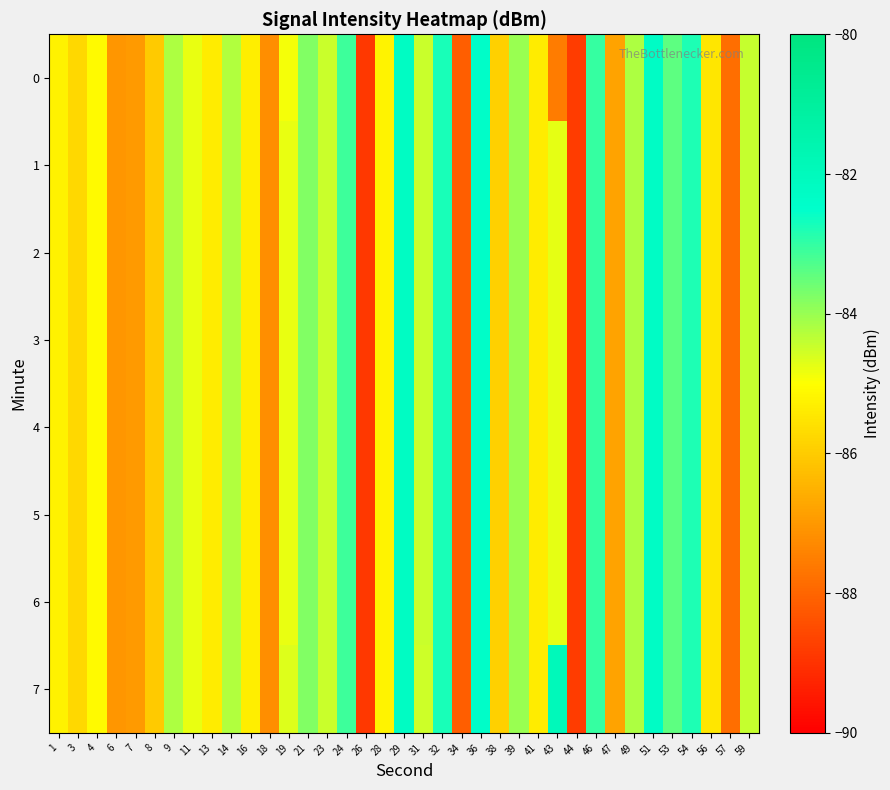

Reading left to right, extract all data points from this chart.

0: 1=-85.3	3=-85.8	4=-85.1	6=-87.1	7=-87.0	8=-86.0	9=-84.2	11=-84.8	13=-85.4	14=-84.2	16=-85.3	18=-87.2	19=-84.9	21=-83.8	23=-84.5	24=-83.1	26=-88.9	28=-85.2	29=-82.2	31=-84.5	32=-82.8	34=-88.1	36=-82.4	38=-85.9	39=-84.0	41=-85.4	43=-87.6	44=-88.8	46=-83.0	47=-86.8	49=-84.2	51=-82.3	53=-83.4	54=-82.8	56=-85.5	57=-87.8	59=-84.4
1: 1=-85.3	3=-85.8	4=-85.1	6=-87.1	7=-87.0	8=-86.0	9=-84.2	11=-84.8	13=-85.4	14=-84.2	16=-85.3	18=-87.2	19=-84.8	21=-83.8	23=-84.5	24=-83.1	26=-88.9	28=-85.2	29=-82.2	31=-84.5	32=-82.8	34=-88.1	36=-82.4	38=-85.9	39=-84.0	41=-85.4	43=-84.7	44=-88.8	46=-83.0	47=-86.8	49=-84.2	51=-82.3	53=-83.4	54=-82.8	56=-85.5	57=-87.8	59=-84.4
2: 1=-85.3	3=-85.8	4=-85.1	6=-87.1	7=-87.0	8=-86.0	9=-84.2	11=-84.8	13=-85.4	14=-84.2	16=-85.3	18=-87.2	19=-84.8	21=-83.8	23=-84.5	24=-83.1	26=-88.9	28=-85.2	29=-82.2	31=-84.5	32=-82.8	34=-88.1	36=-82.4	38=-85.9	39=-84.0	41=-85.4	43=-84.7	44=-88.8	46=-83.0	47=-86.8	49=-84.2	51=-82.3	53=-83.4	54=-82.8	56=-85.5	57=-87.8	59=-84.4
3: 1=-85.3	3=-85.8	4=-85.1	6=-87.1	7=-87.0	8=-86.0	9=-84.2	11=-84.8	13=-85.4	14=-84.2	16=-85.3	18=-87.2	19=-84.8	21=-83.8	23=-84.5	24=-83.1	26=-88.9	28=-85.2	29=-82.2	31=-84.5	32=-82.8	34=-88.1	36=-82.4	38=-85.9	39=-84.0	41=-85.4	43=-84.7	44=-88.8	46=-83.0	47=-86.8	49=-84.2	51=-82.3	53=-83.4	54=-82.8	56=-85.5	57=-87.8	59=-84.4
4: 1=-85.3	3=-85.8	4=-85.1	6=-87.1	7=-87.0	8=-86.0	9=-84.2	11=-84.8	13=-85.4	14=-84.2	16=-85.3	18=-87.2	19=-84.8	21=-83.8	23=-84.5	24=-83.1	26=-88.9	28=-85.2	29=-82.2	31=-84.5	32=-82.8	34=-88.1	36=-82.4	38=-85.9	39=-84.0	41=-85.4	43=-84.7	44=-88.8	46=-83.0	47=-86.8	49=-84.2	51=-82.3	53=-83.4	54=-82.8	56=-85.5	57=-87.8	59=-84.4
5: 1=-85.3	3=-85.8	4=-85.1	6=-87.1	7=-87.0	8=-86.0	9=-84.2	11=-84.8	13=-85.4	14=-84.2	16=-85.3	18=-87.2	19=-84.8	21=-83.8	23=-84.5	24=-83.1	26=-88.9	28=-85.2	29=-82.2	31=-84.5	32=-82.8	34=-88.1	36=-82.4	38=-85.9	39=-84.0	41=-85.4	43=-84.7	44=-88.8	46=-83.0	47=-86.8	49=-84.2	51=-82.3	53=-83.4	54=-82.8	56=-85.5	57=-87.8	59=-84.4
6: 1=-85.3	3=-85.8	4=-85.1	6=-87.1	7=-87.0	8=-86.0	9=-84.2	11=-84.8	13=-85.4	14=-84.2	16=-85.3	18=-87.2	19=-84.8	21=-83.8	23=-84.5	24=-83.1	26=-88.9	28=-85.2	29=-82.2	31=-84.5	32=-82.8	34=-88.1	36=-82.4	38=-85.9	39=-84.0	41=-85.4	43=-84.7	44=-88.8	46=-83.0	47=-86.8	49=-84.2	51=-82.3	53=-83.4	54=-82.8	56=-85.5	57=-87.8	59=-84.4
7: 1=-85.3	3=-85.8	4=-85.1	6=-87.1	7=-87.0	8=-86.0	9=-84.2	11=-84.8	13=-85.4	14=-84.2	16=-85.3	18=-87.2	19=-84.7	21=-83.8	23=-84.5	24=-83.1	26=-88.9	28=-85.2	29=-82.2	31=-84.5	32=-82.8	34=-88.1	36=-82.4	38=-85.9	39=-84.0	41=-85.4	43=-81.9	44=-88.8	46=-83.0	47=-86.8	49=-84.2	51=-82.3	53=-83.4	54=-82.8	56=-85.5	57=-87.8	59=-84.4